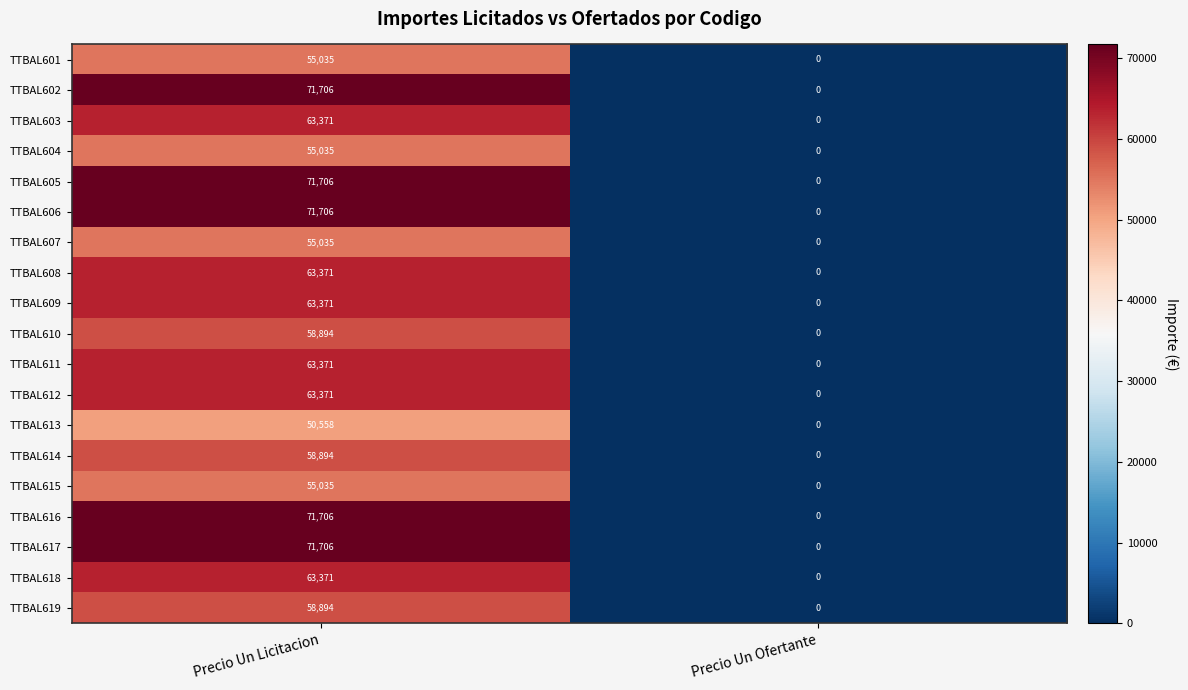

What is the maximum value shown in the chart?

71706